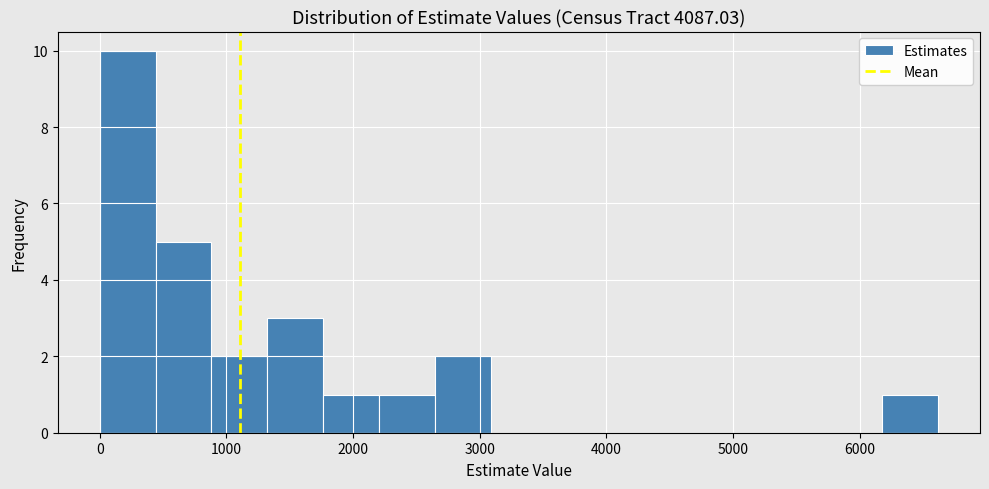

Reading left to right, transcribe this chart: for each bar, give the range it covers on the x-axis and its height. Neither the bar edges nor the heights are printed on the chart, so give them approximately, as read against the axes.

0 to 400: 10
400 to 900: 5
900 to 1300: 2
1300 to 1800: 3
1800 to 2200: 1
2200 to 2600: 1
2600 to 3100: 2
3100 to 3500: 0
3500 to 4000: 0
4000 to 4400: 0
4400 to 4900: 0
4900 to 5300: 0
5300 to 5700: 0
5700 to 6200: 0
6200 to 6600: 1